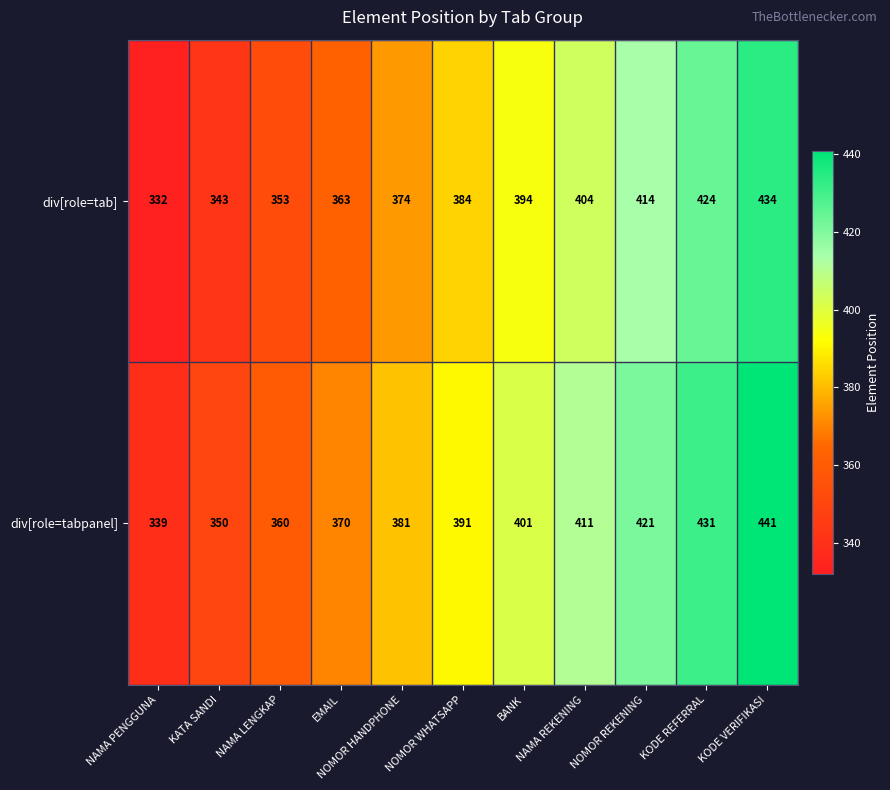

What is the minimum value shown in the chart?

332